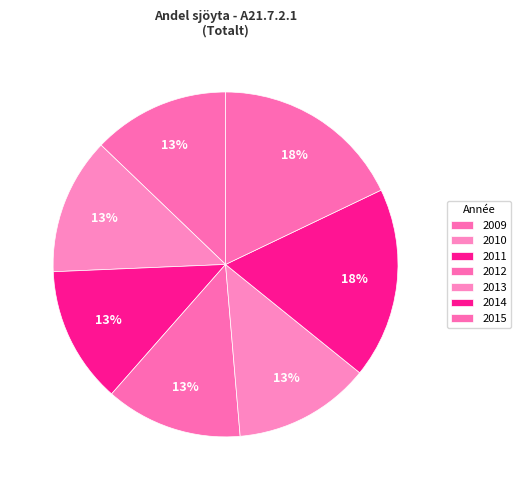

Count the number of slices in the pie.

7